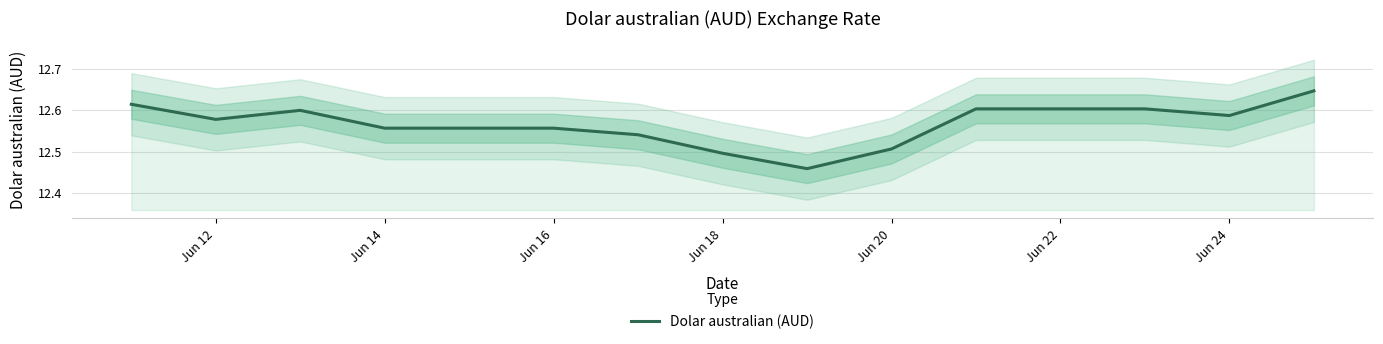

How many interior local valleys (lower than both neighbors) does the data have?

3